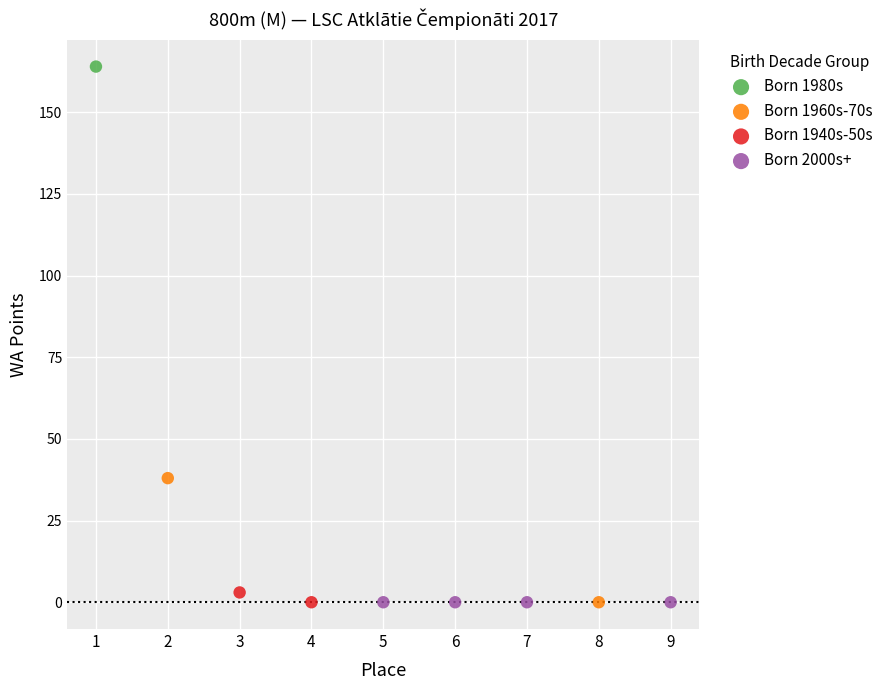

What are all the series names shown in the legend?

Born 1980s, Born 1960s-70s, Born 1940s-50s, Born 2000s+